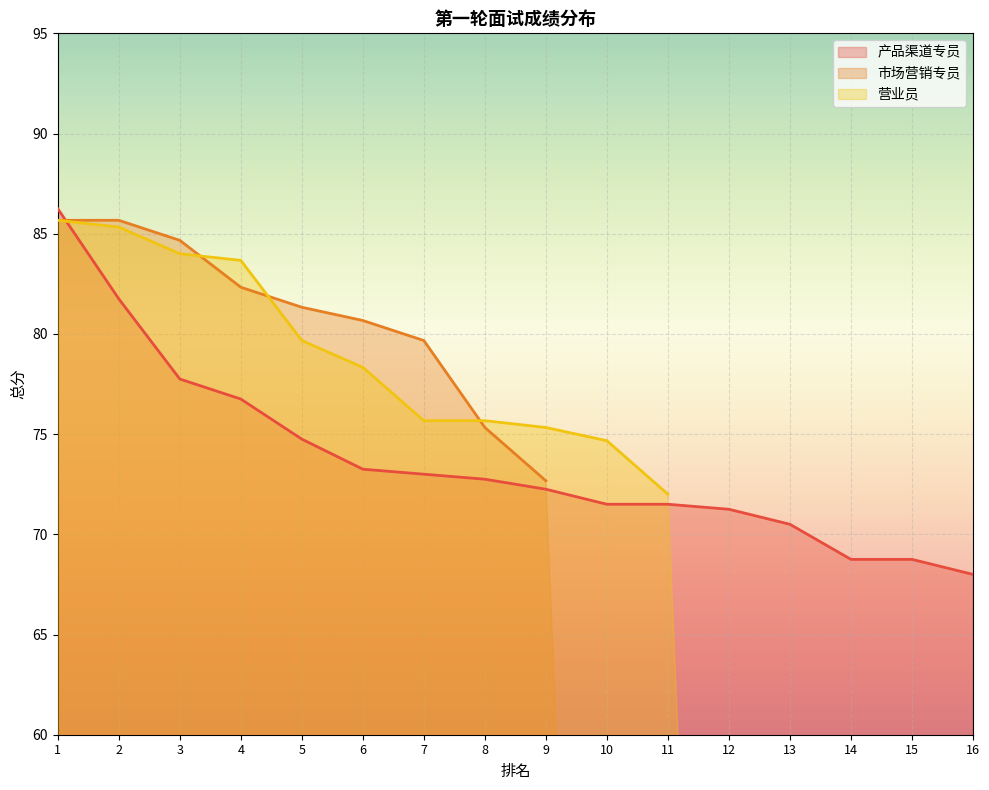

The value of 产品渠道专员 at 13 is 30.2. True or false?

False